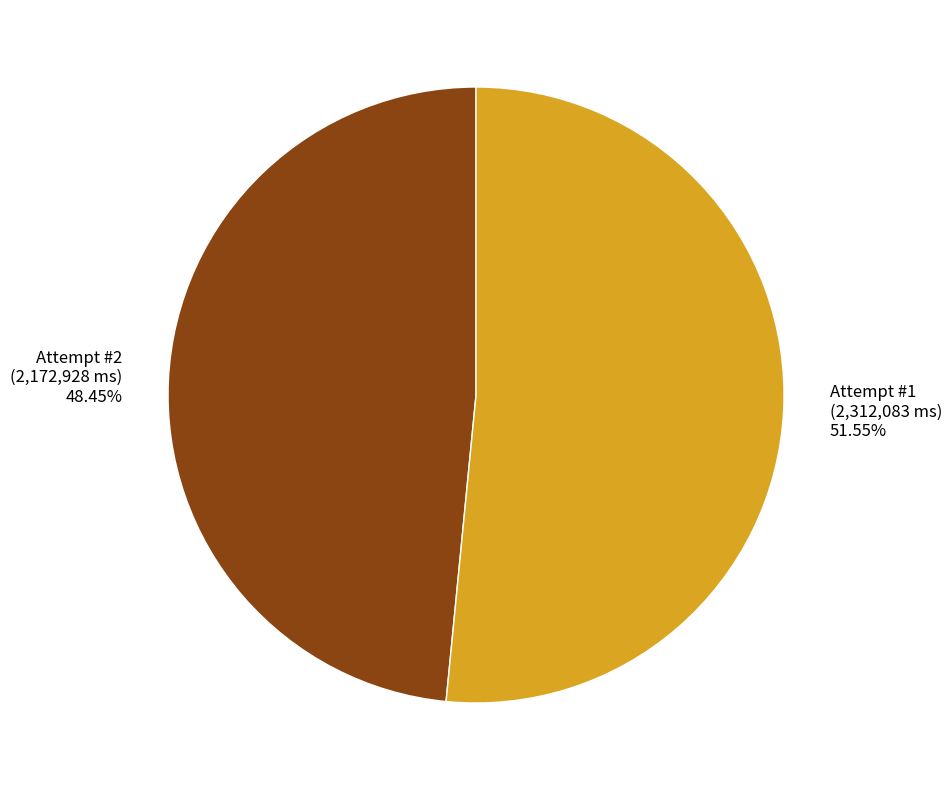

Which has a higher value, Attempt #1 or Attempt #2?

Attempt #1